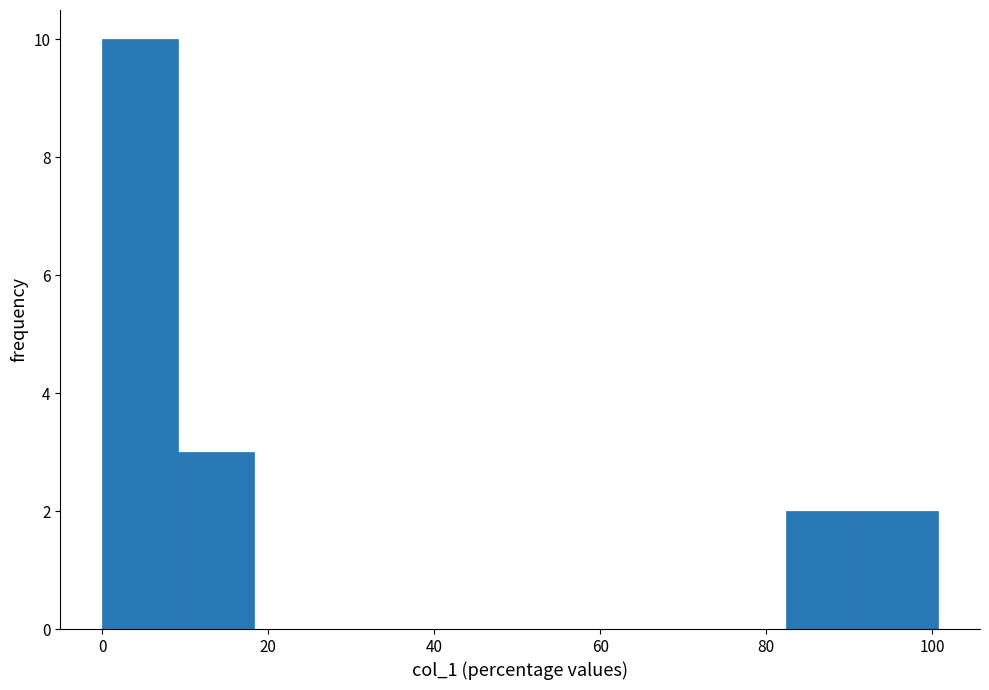

Over which range of the x-axis is the bar tallest?

0 to 10